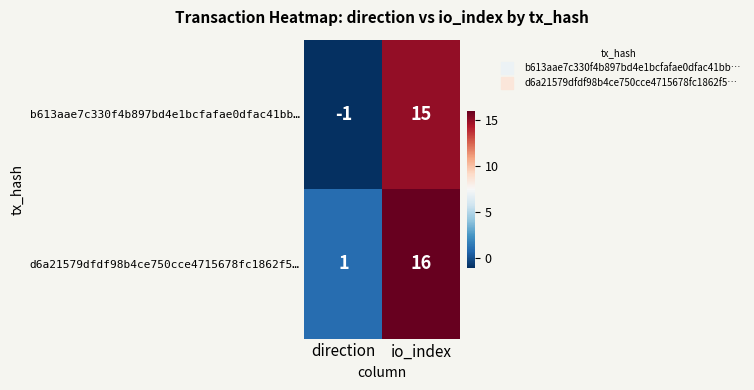

Rank the series by their maximum value, from highest to lowest.

d6a21579dfdf98b4ce750cce4715678fc1862f5…, b613aae7c330f4b897bd4e1bcfafae0dfac41bb…